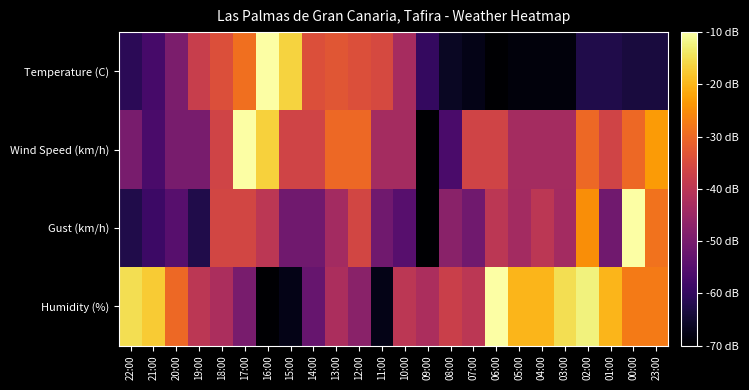

Count the number of data series in this chart.

4